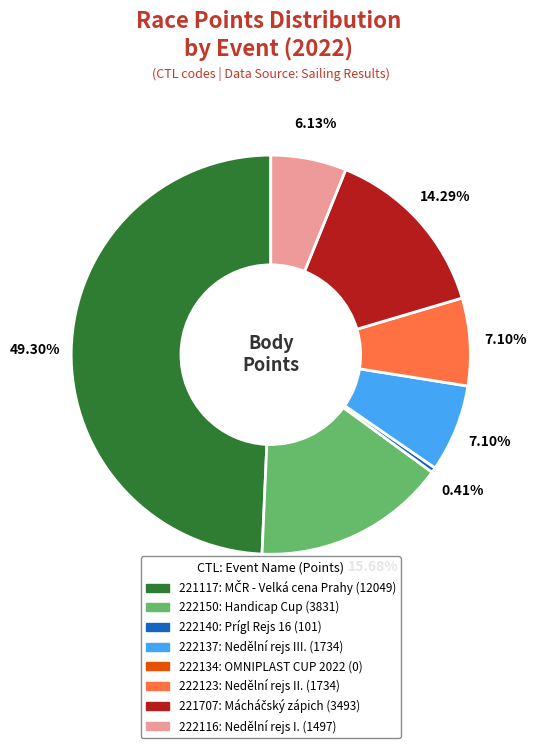

Does any single category account for the majority?

No